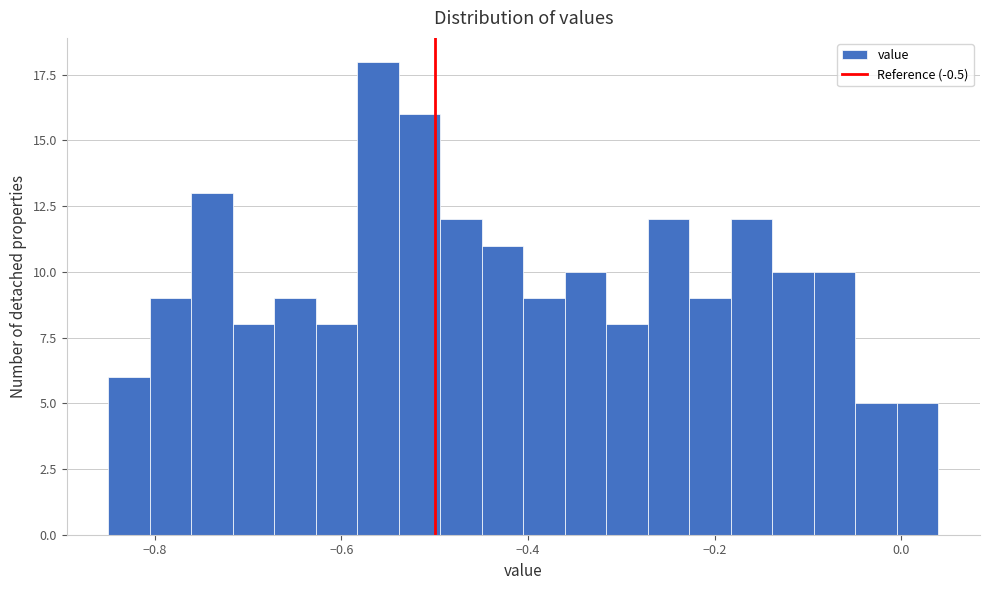

Around what value on the x-axis is the tallest bar? Give the approximate position of its centre, as read against the axis.

-0.56